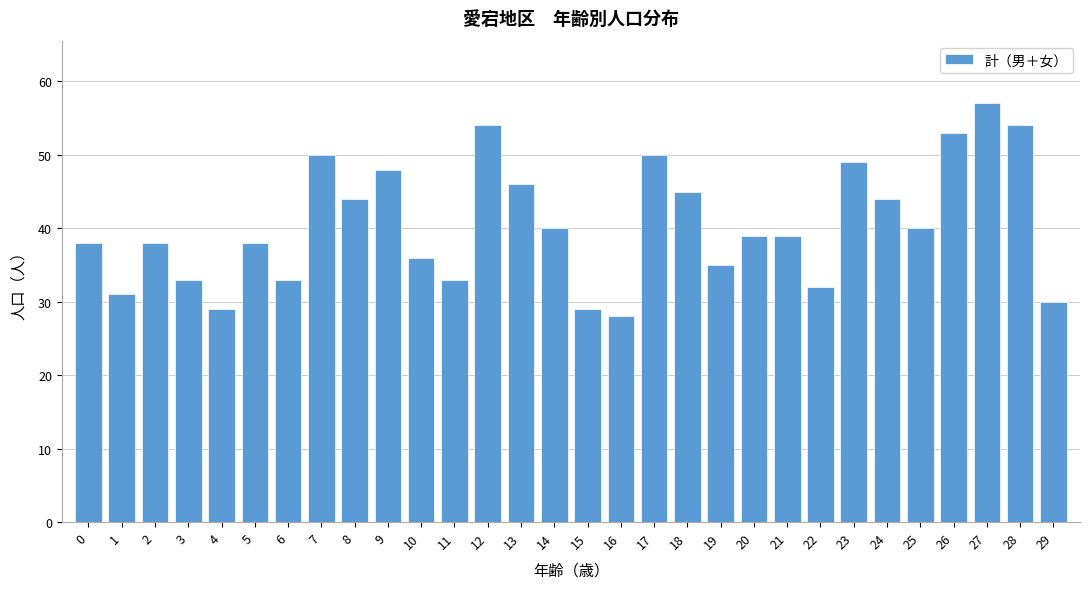

Reading left to right, what are all the values shown in this chart?

38	31	38	33	29	38	33	50	44	48	36	33	54	46	40	29	28	50	45	35	39	39	32	49	44	40	53	57	54	30